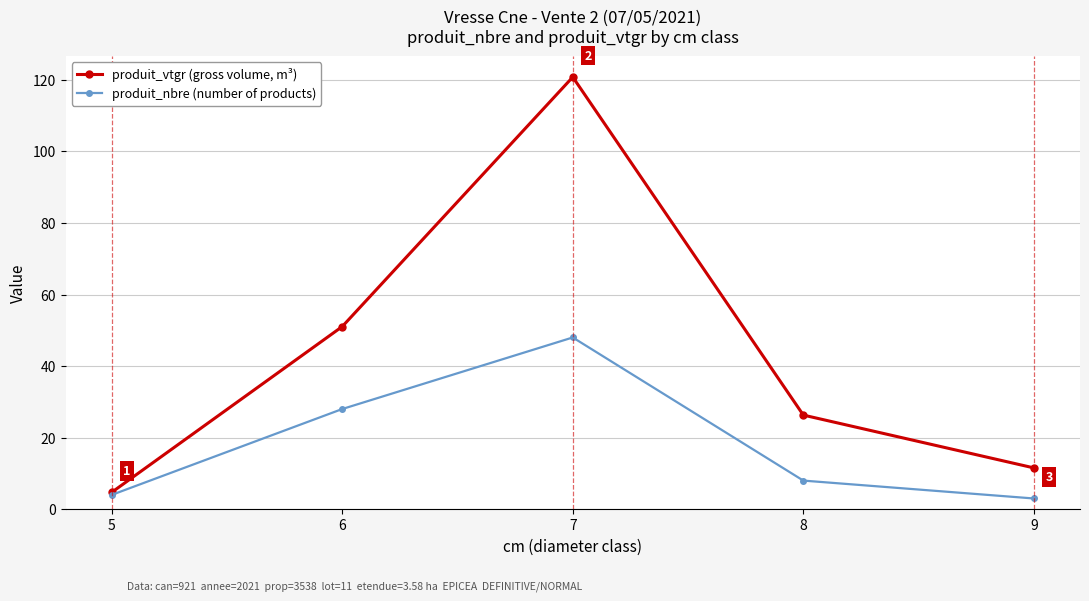

True or false: produit_nbre (number of products) has more than 0 interior local peaks.

True